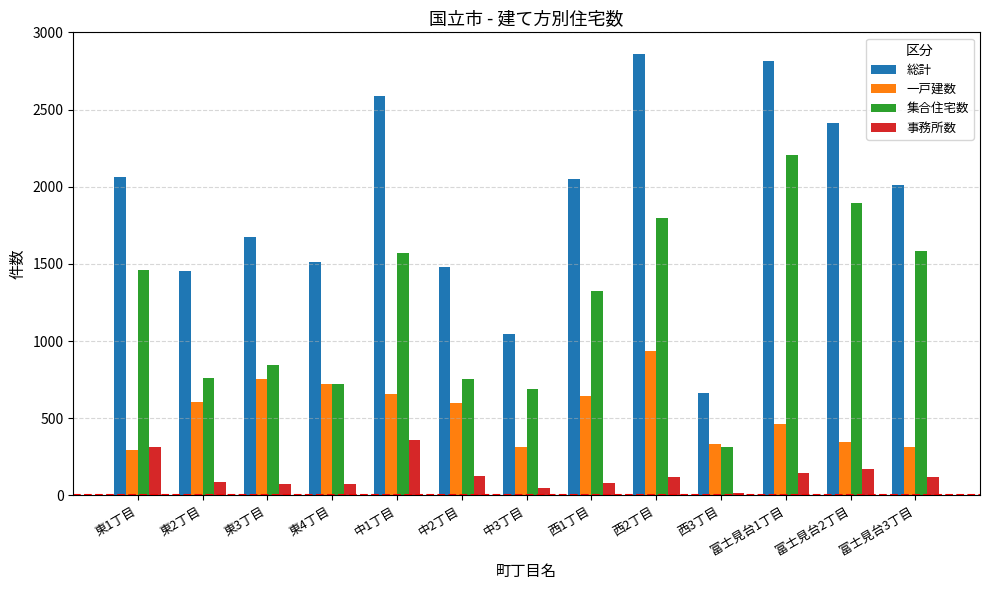

What is the greatest value displayed?

2858